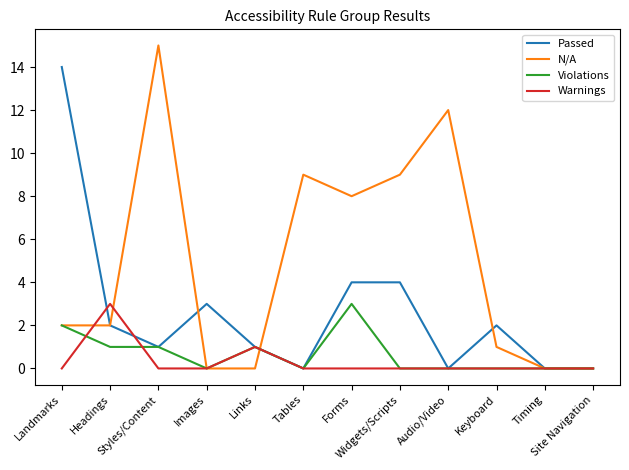

How many lines are shown in the chart?

4